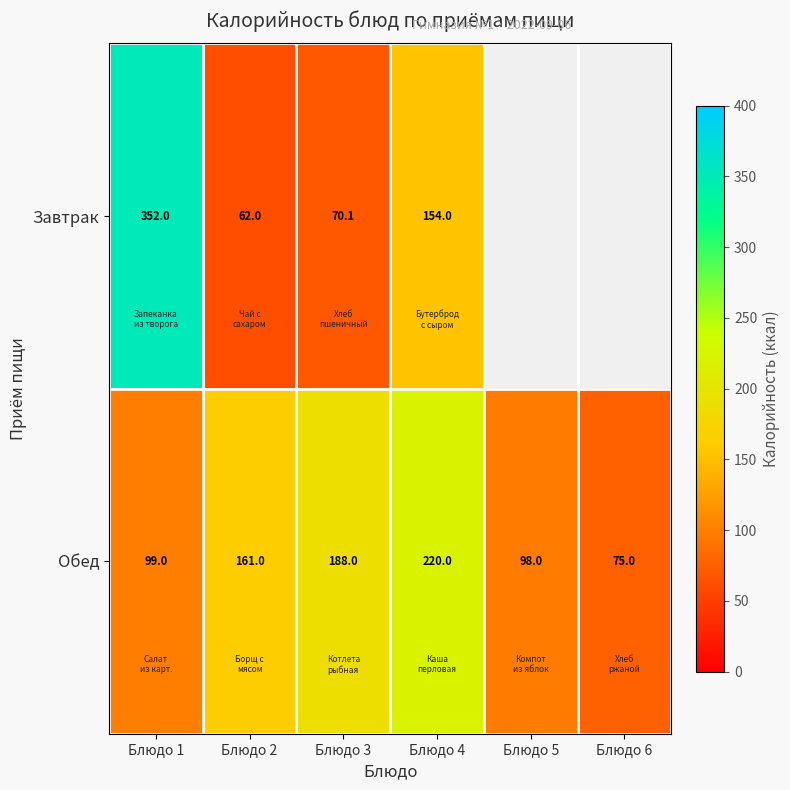

The value of Завтрак at Блюдо 3 is 70.1. True or false?

True